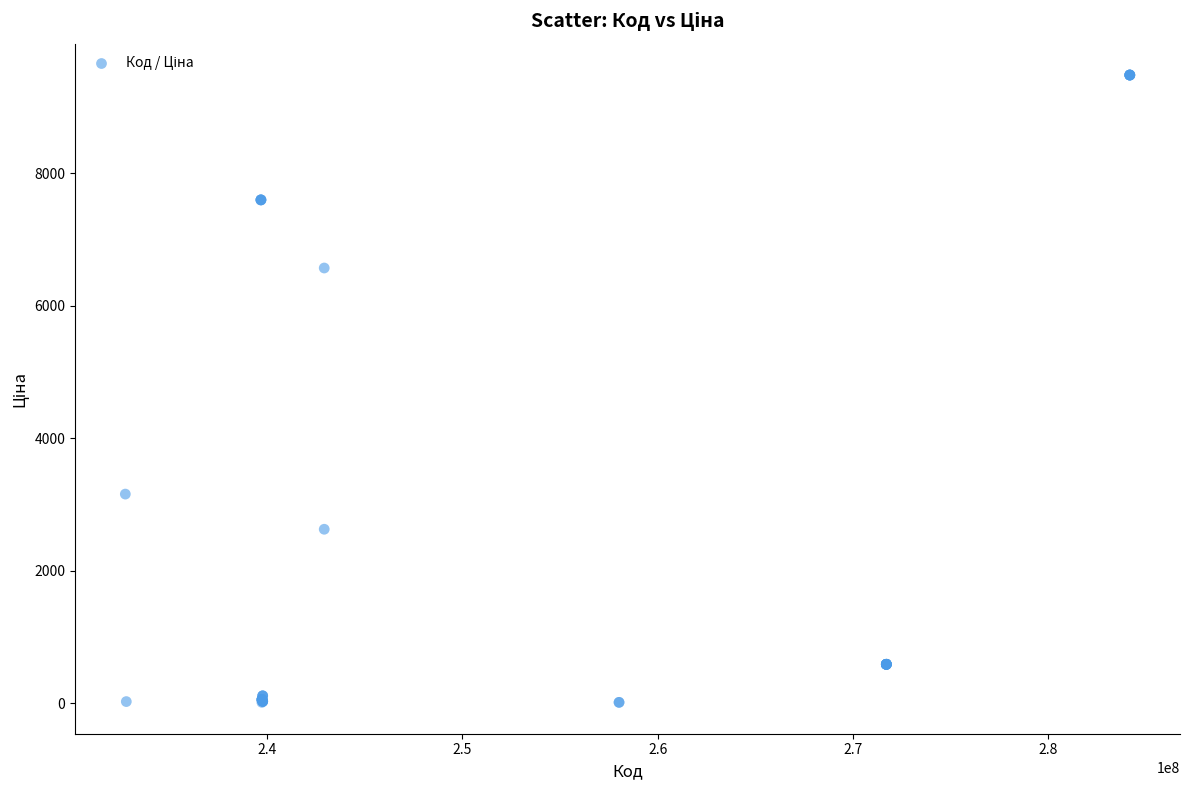

What Y value in the scatter plot is closest to 4747?

3157.9